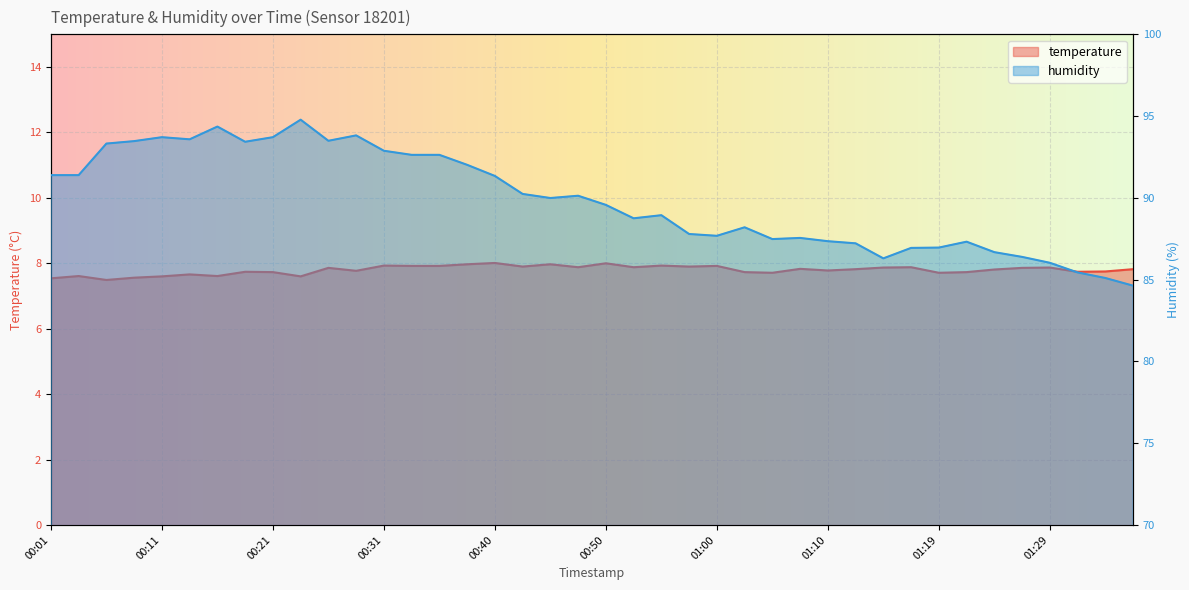

At how many categories does at least one series exceed 93?

10